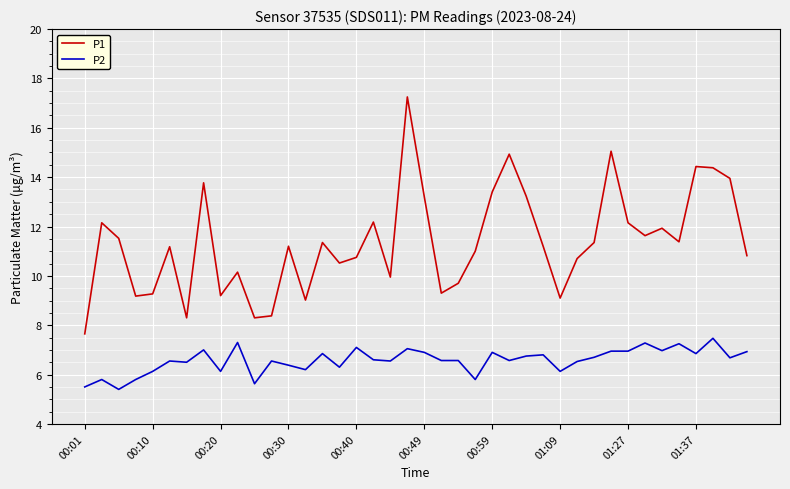

Which series has the largest total across all categories?

P1